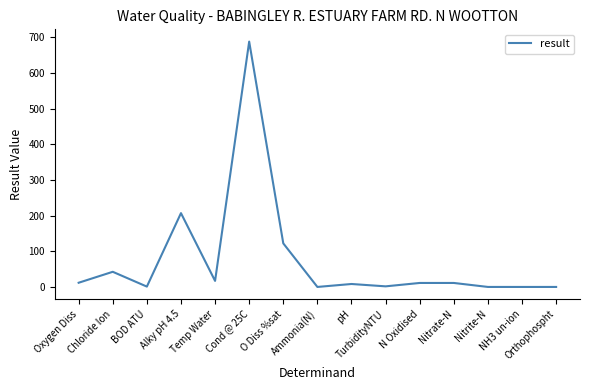

What is the maximum value shown in the chart?

688.0